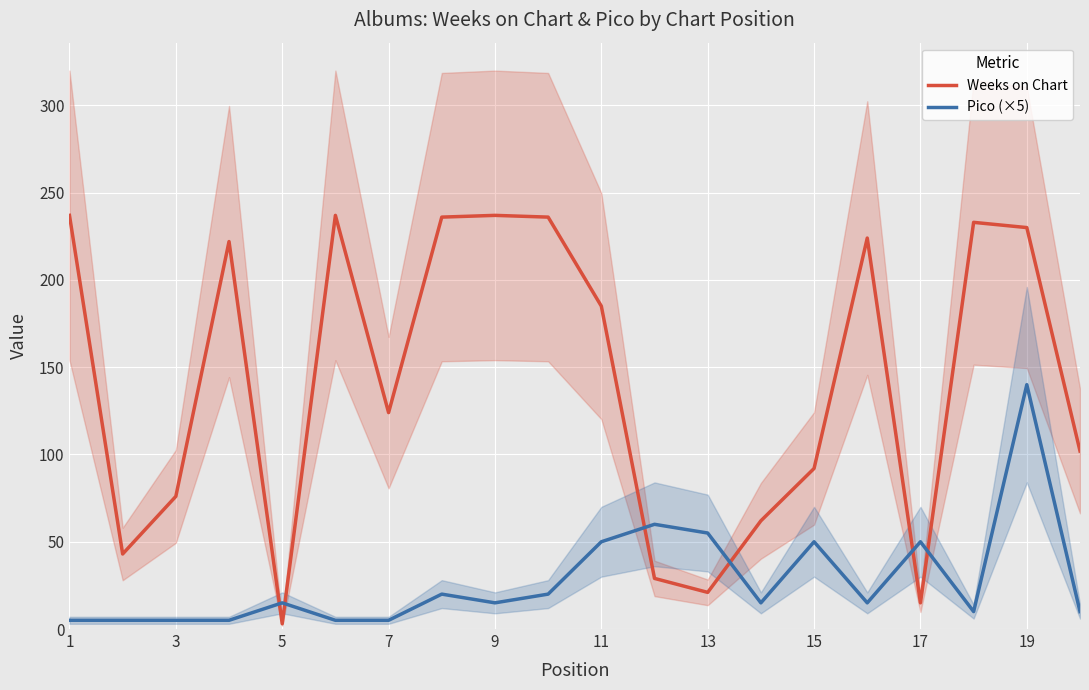

What are all the series names shown in the legend?

Weeks on Chart, Pico (×5)